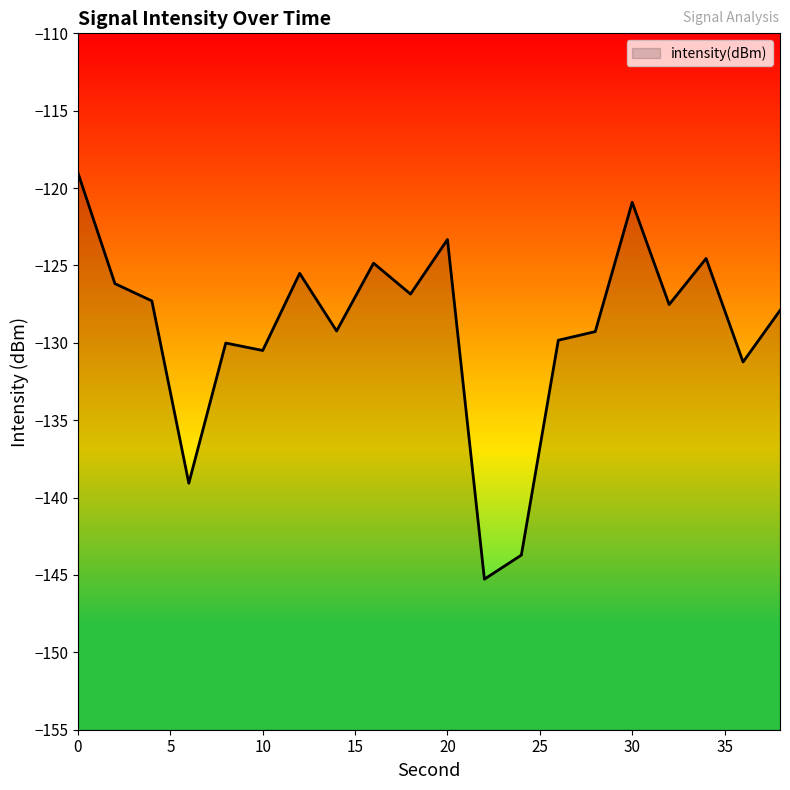

What is the value of the 13th point from the left?

-143.7